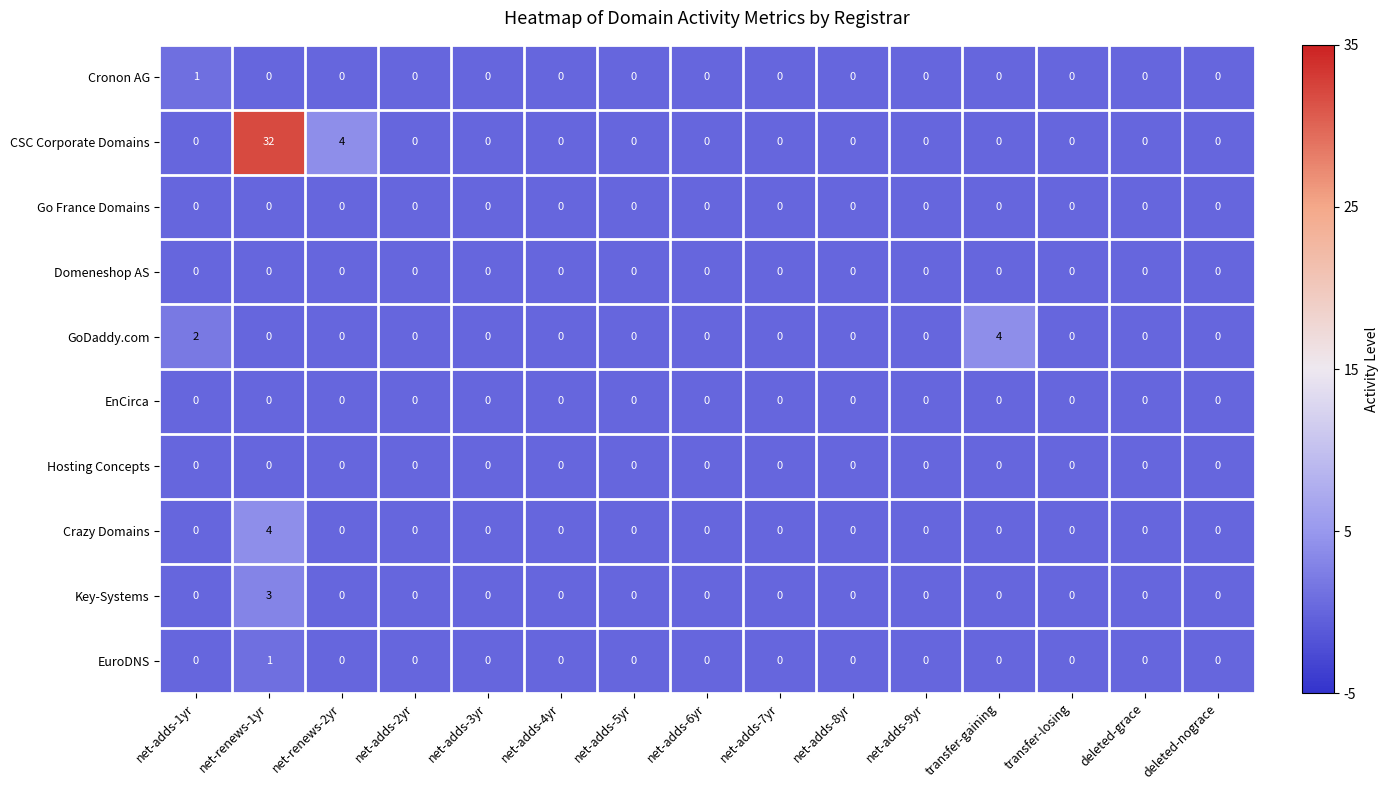

What is the highest value of the Crazy Domains series?

4